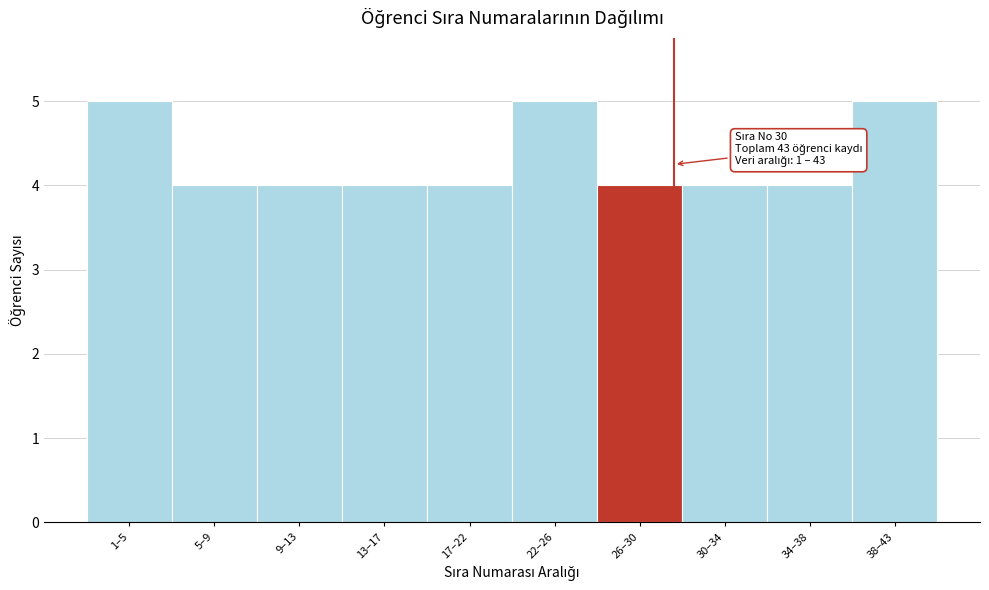

Reading left to right, list all the values displayed in this chart.

5	4	4	4	4	5	4	4	4	5